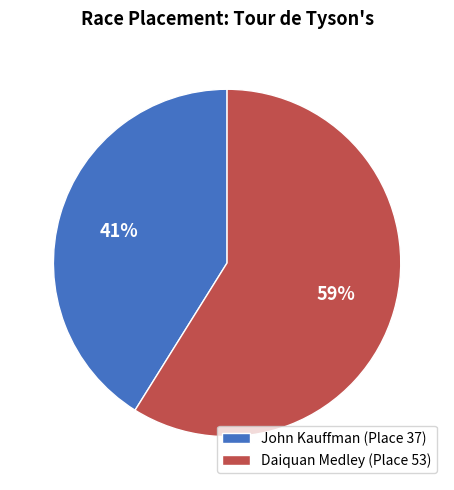

Rank the categories by value from highest to lowest.

Daiquan Medley, John Kauffman